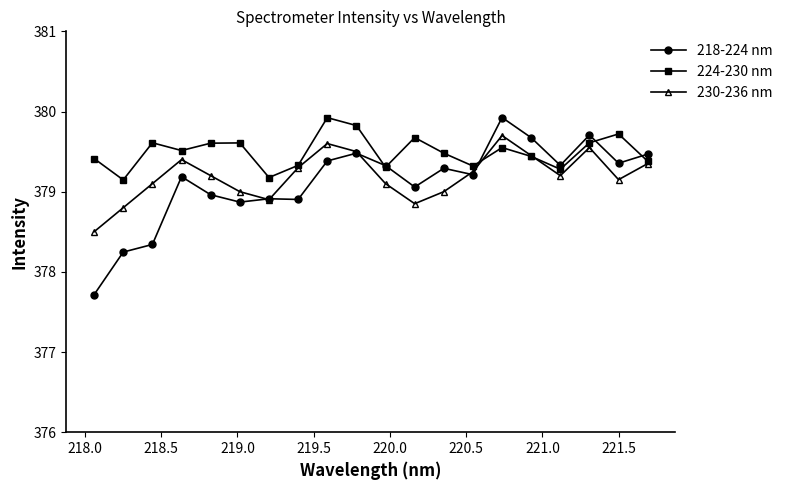

What are all the series names shown in the legend?

218-224 nm, 224-230 nm, 230-236 nm